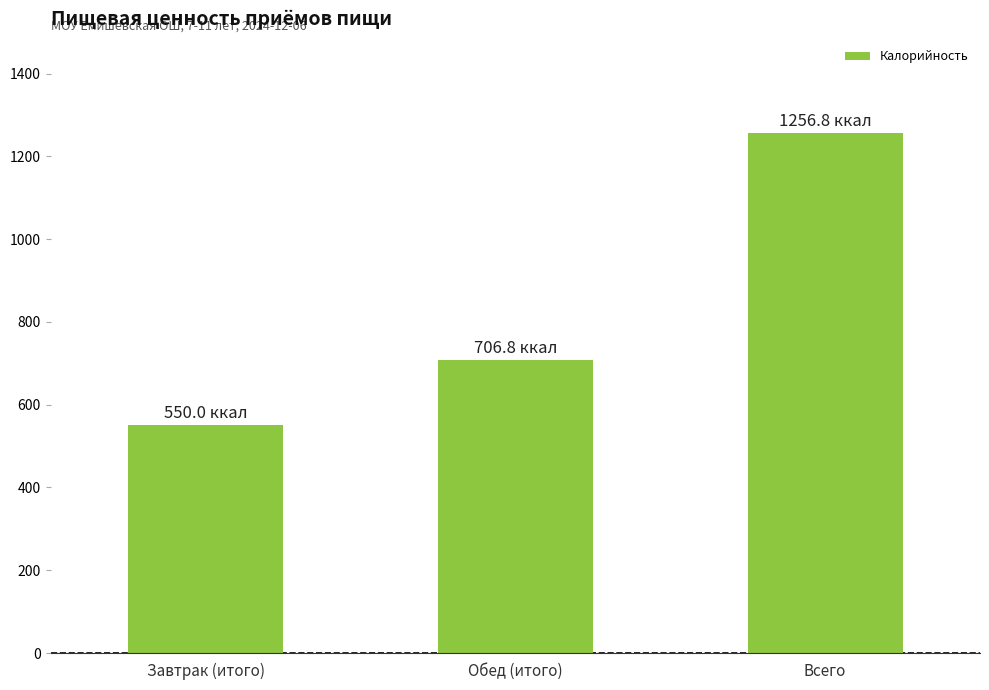

What is the maximum value shown in the chart?

1256.8